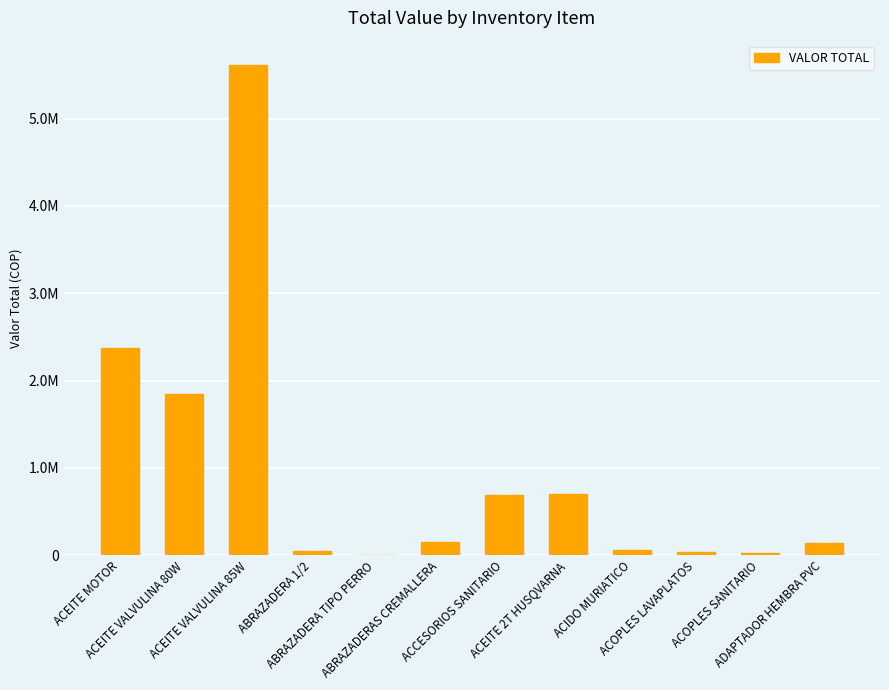

At which label does the data first exceed 145980?

ACEITE MOTOR